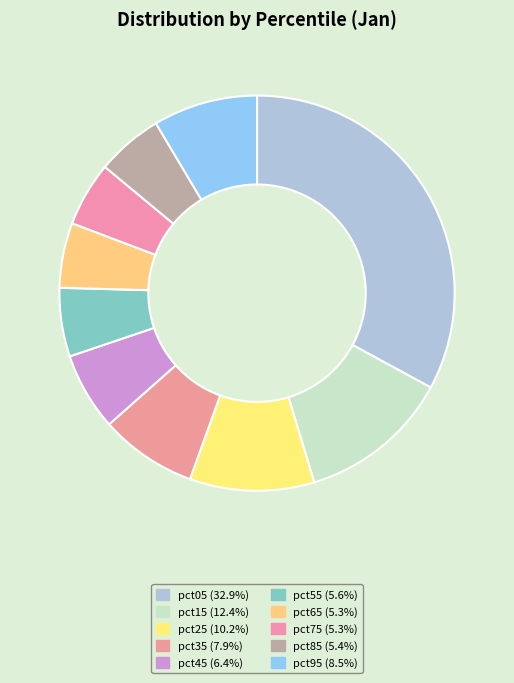

True or false: pct15 accounts for 7% of the total.

False